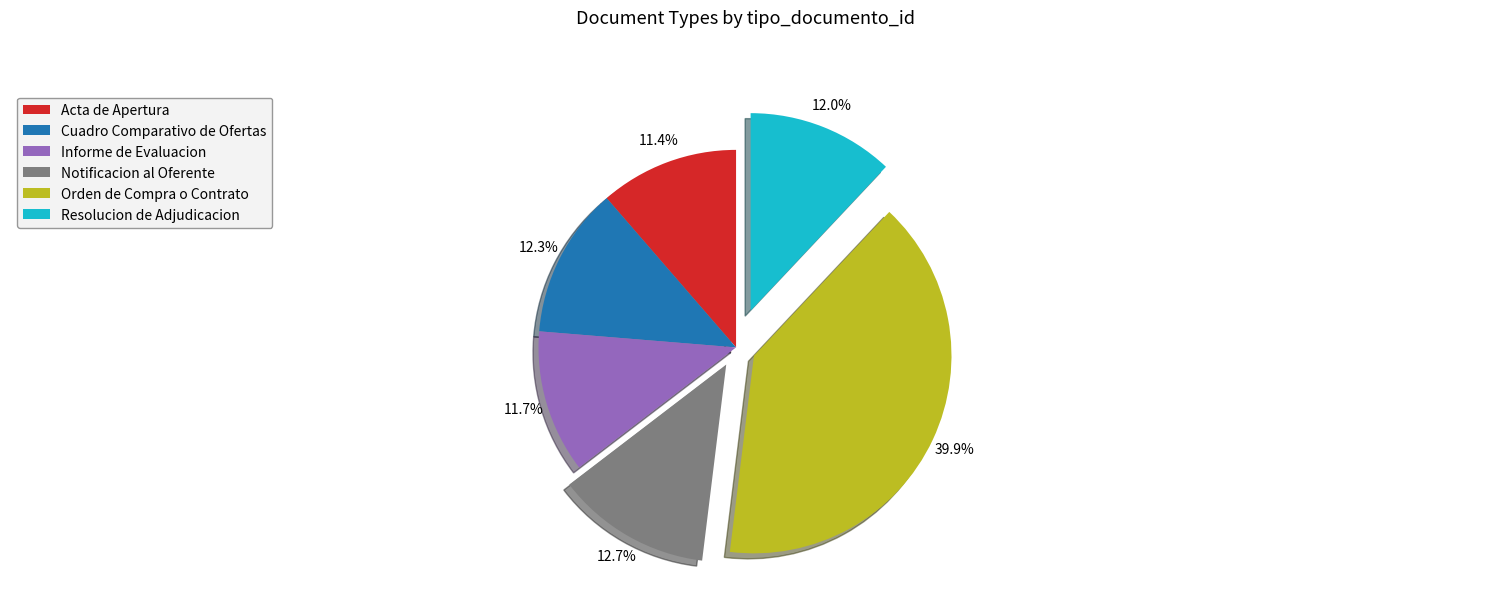

How much of the chart is everything except Orden de Compra o Contrato?

60.1%